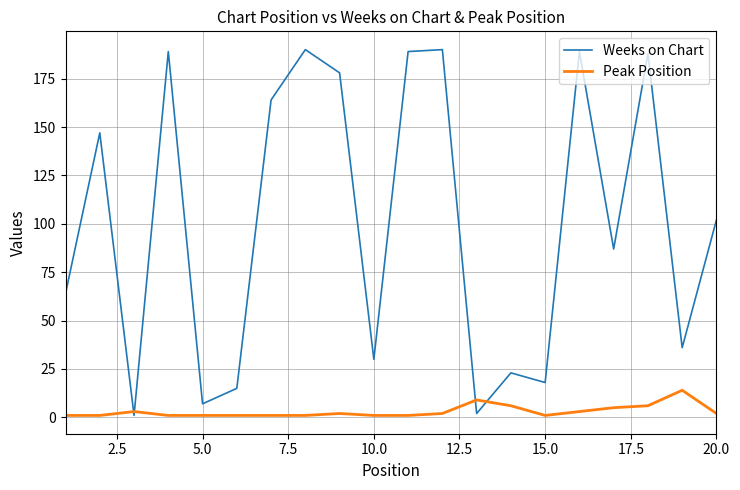

List the series in order of their peak value, lowest first.

Peak Position, Weeks on Chart